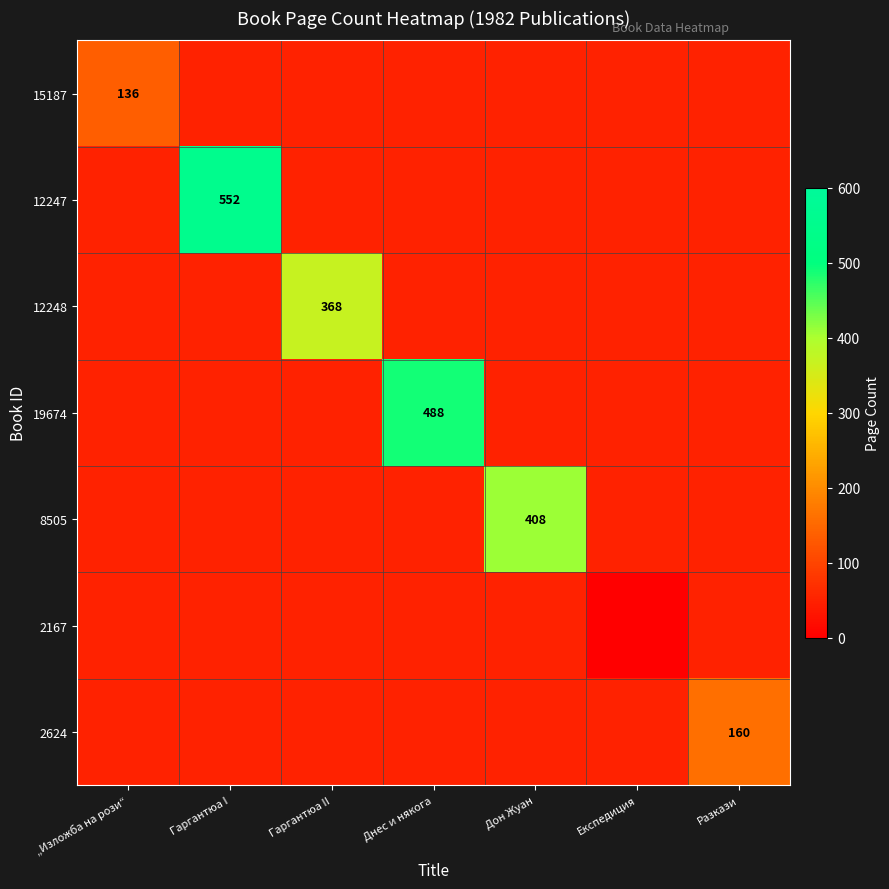

Is the value of 12248 at Гаргантюа II greater than the value of 15187 at „Изложба на рози“?

Yes